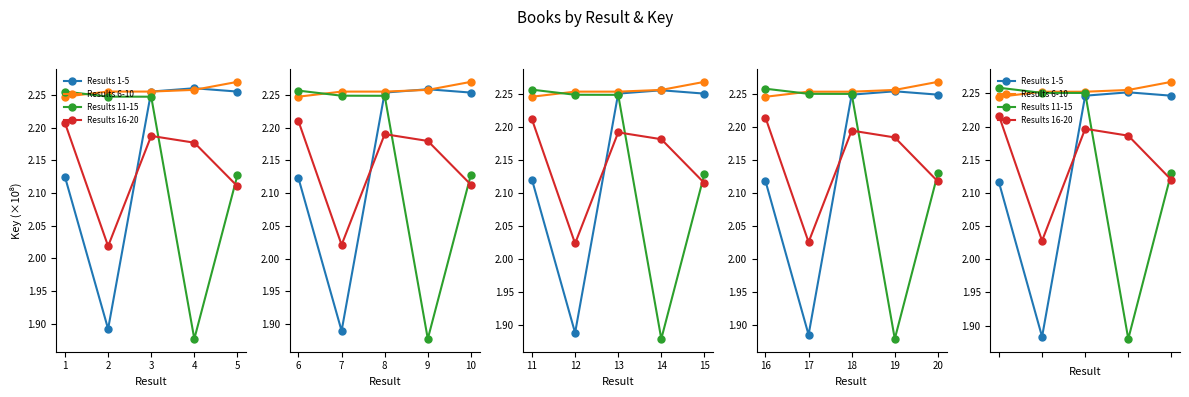

Reading left to right, extract all data points from this chart.

Results 1-5: 2.1	1.9	2.2	2.3	2.2
Results 6-10: 2.2	2.3	2.3	2.3	2.3
Results 11-15: 2.3	2.3	2.3	1.9	2.1
Results 16-20: 2.2	2.0	2.2	2.2	2.1